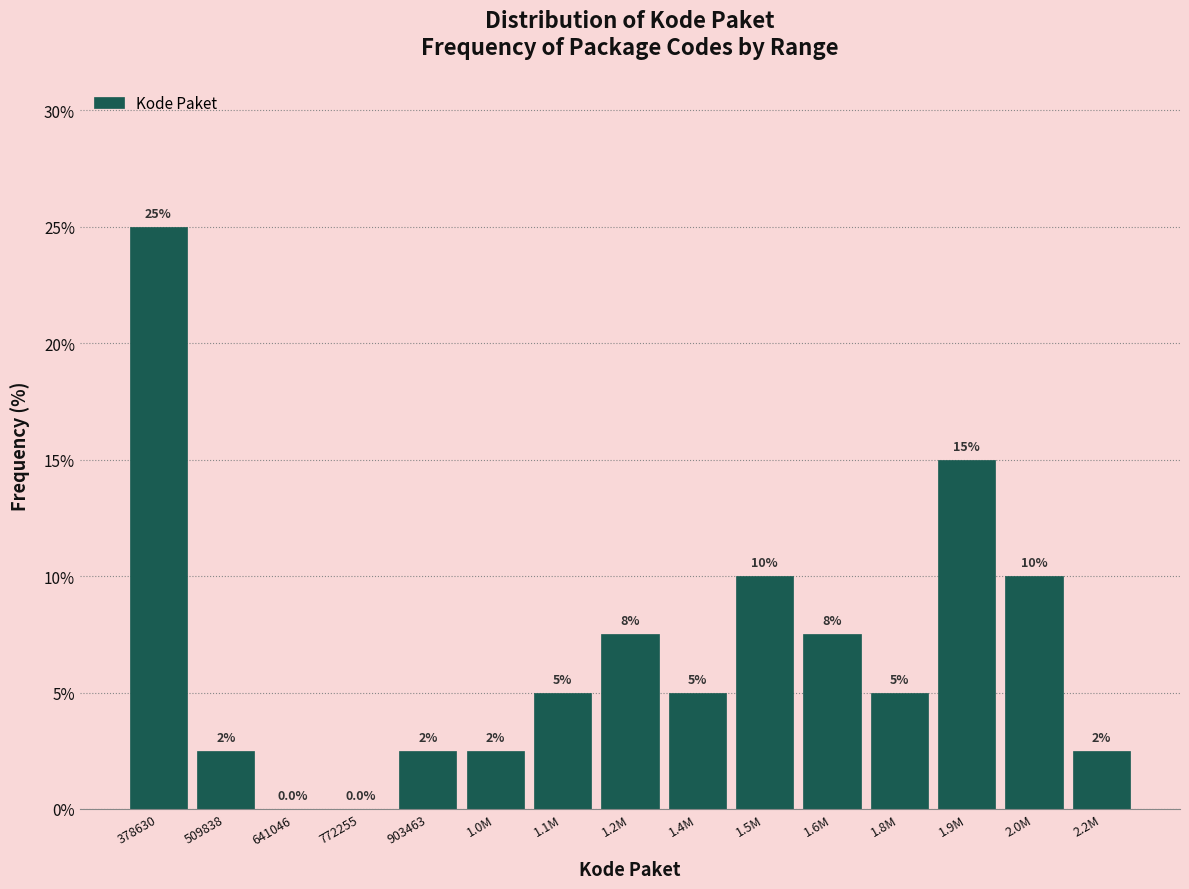

Reading left to right, list all the values displayed in this chart.

378630=25.0	509838=2.5	641046=0.0	772255=0.0	903463=2.5	1.0M=2.5	1.1M=5.0	1.2M=7.5	1.4M=5.0	1.5M=10.0	1.6M=7.5	1.8M=5.0	1.9M=15.0	2.0M=10.0	2.2M=2.5